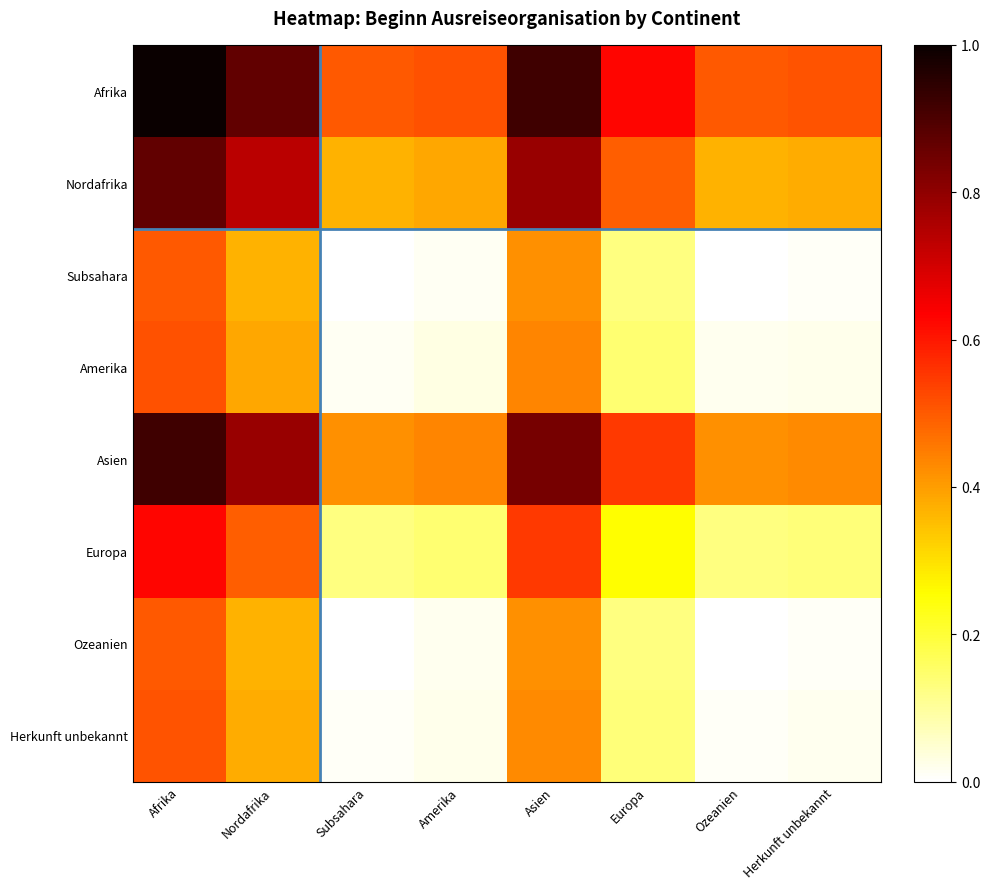

At Europa, list the series in order from largest to smallest.

Afrika, Asien, Nordafrika, Europa, Amerika, Herkunft unbekannt, Ozeanien, Subsahara